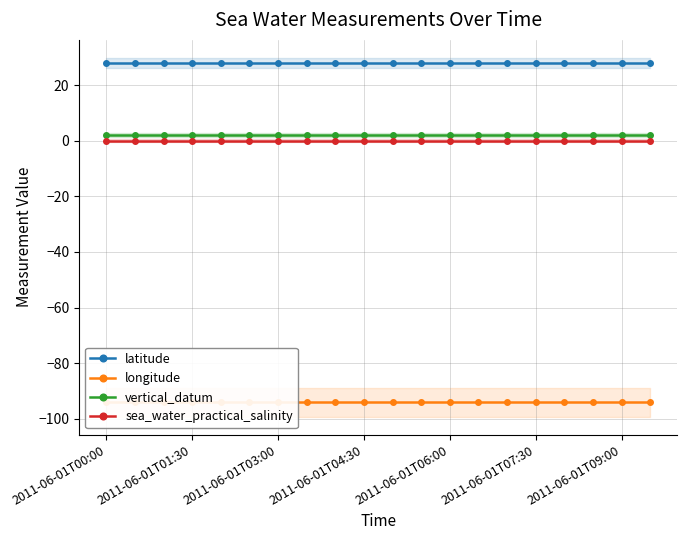

True or false: latitude has a value of 27.9 at 2011-06-01T04:30.

True